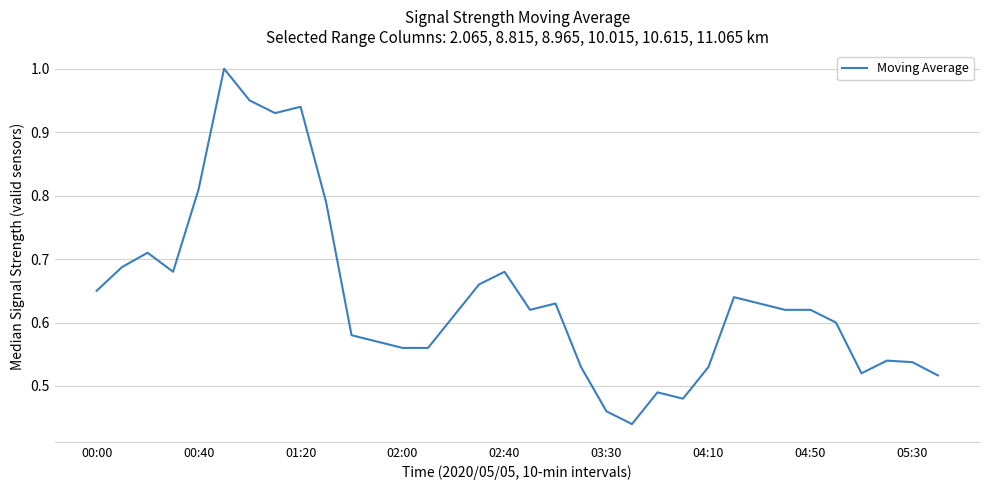

The value at 04:10 is 0.8. True or false?

False